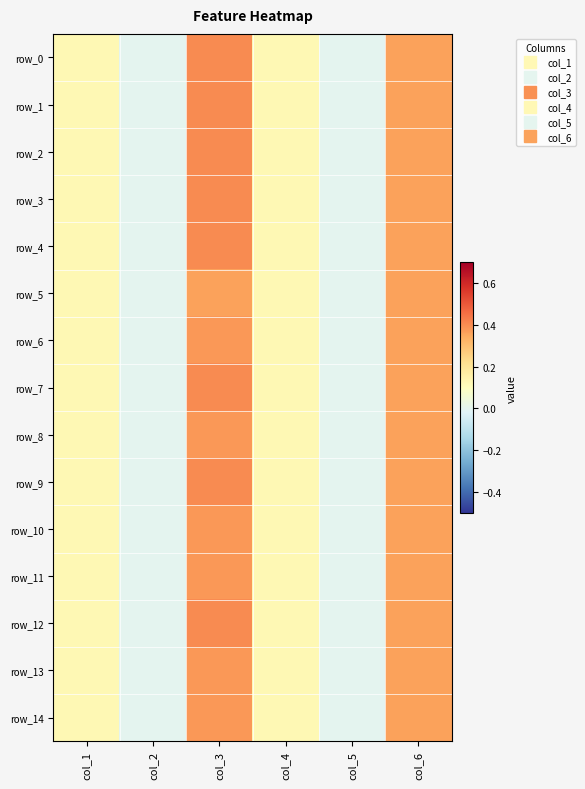

True or false: row_6 has a value of 0.0 at col_2.

True